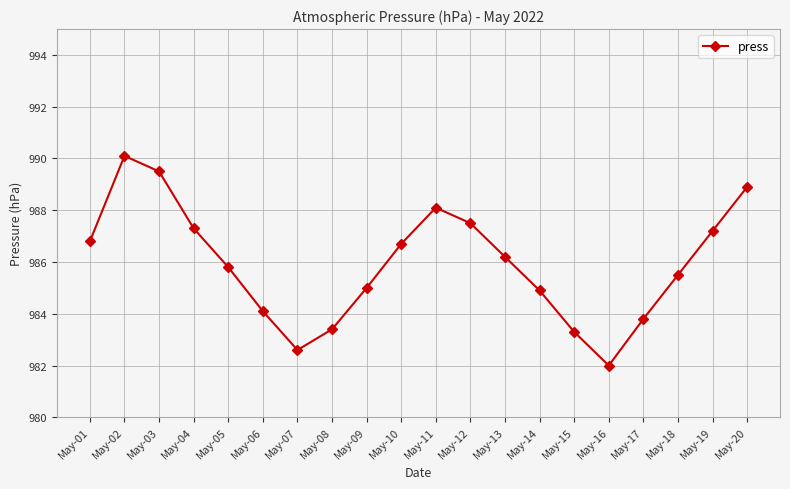

What is the difference between the maximum and minimum values?

8.1